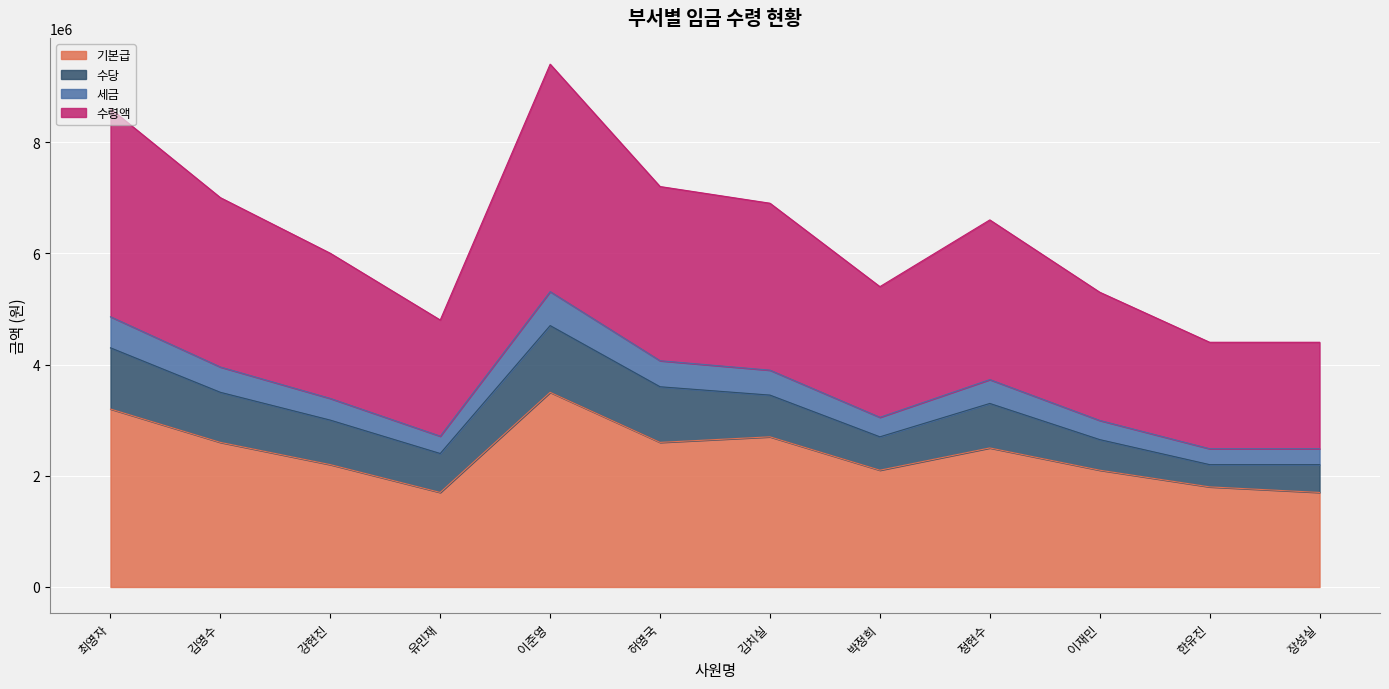

What are all the series names shown in the legend?

기본급, 수당, 세금, 수령액